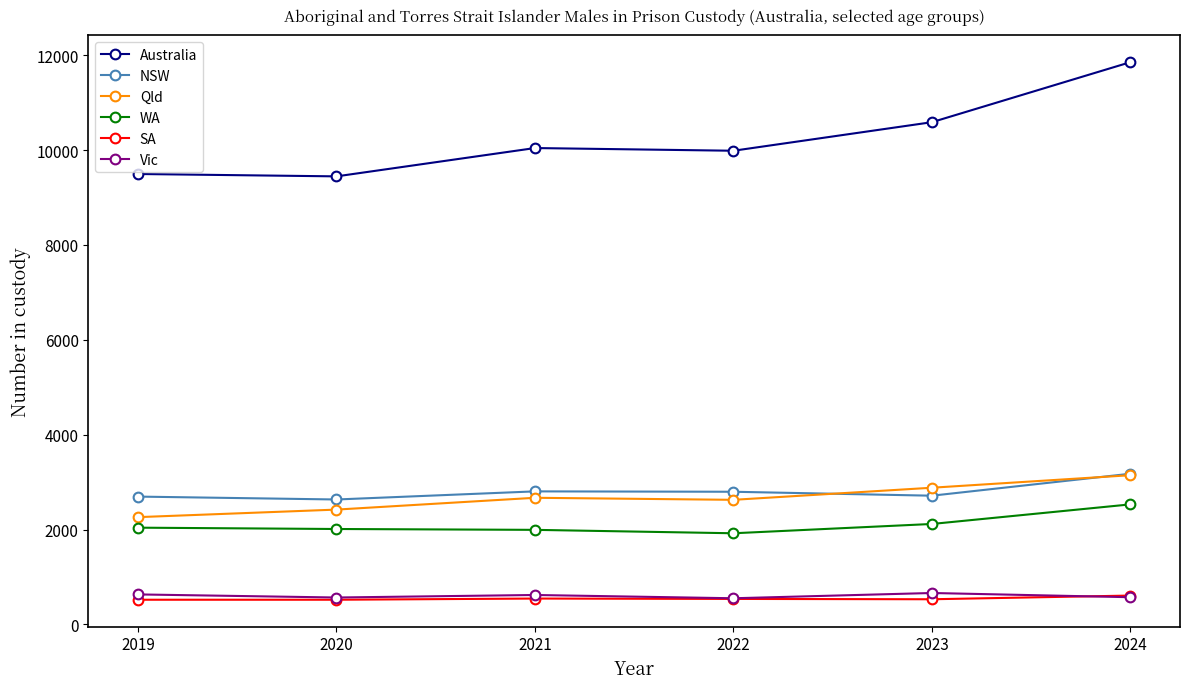

Which series changed the most between 2021 and 2024?

Australia